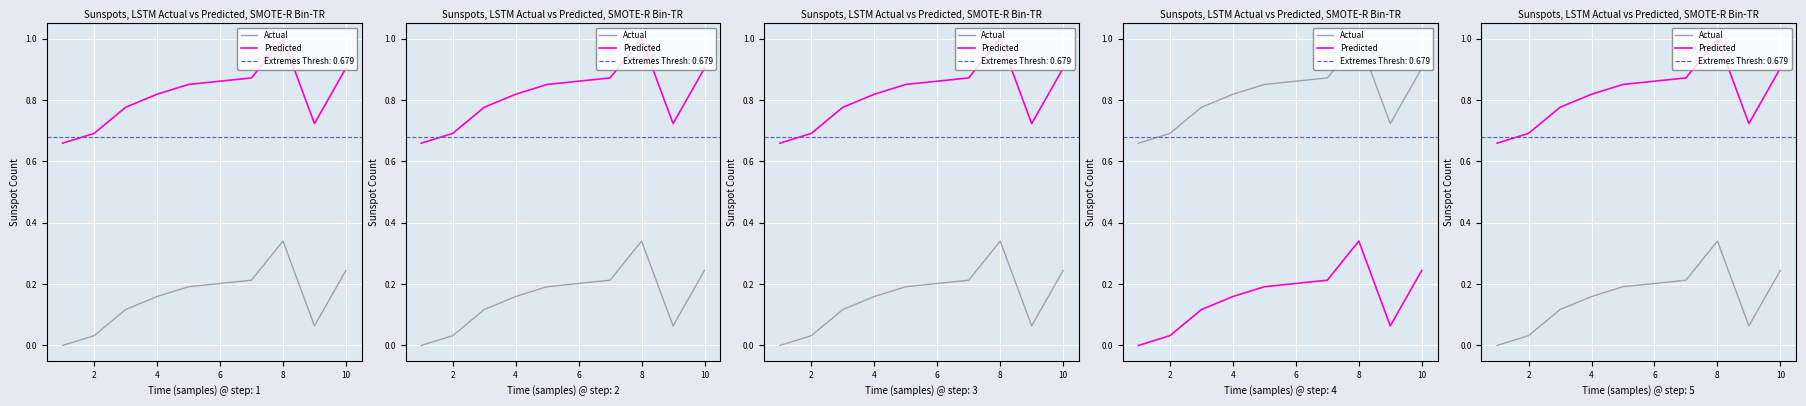

Reading left to right, extract all data points from this chart.

Actual: 0.0	0.0	0.1	0.2	0.2	0.2	0.2	0.3	0.1	0.2
Predicted: 0.7	0.7	0.8	0.8	0.9	0.9	0.9	1.0	0.7	0.9